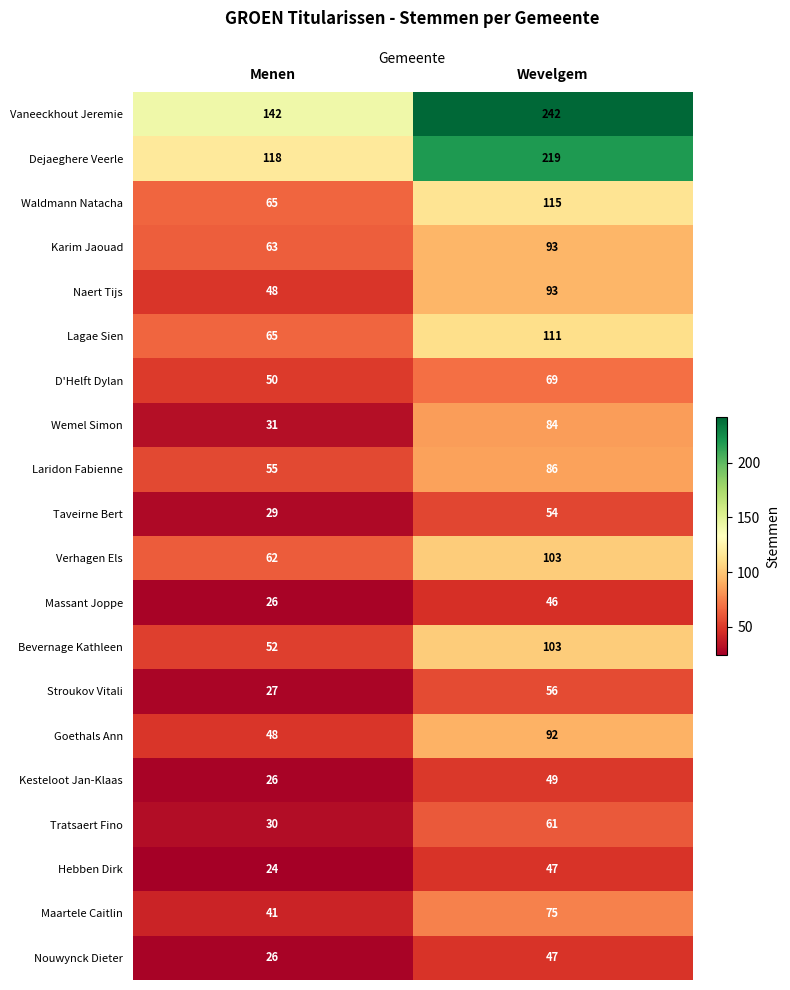

At which label is Hebben Dirk closest to 35?

Menen